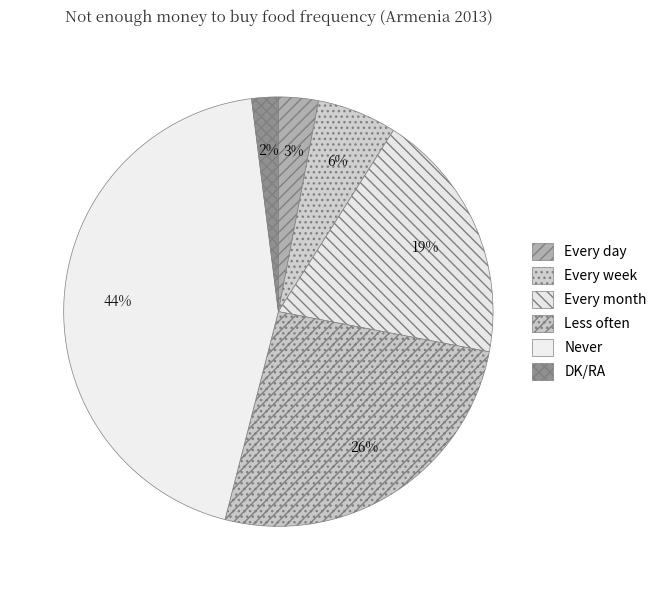

To the nearest percent, what percentage of the pie is Every week?

6%